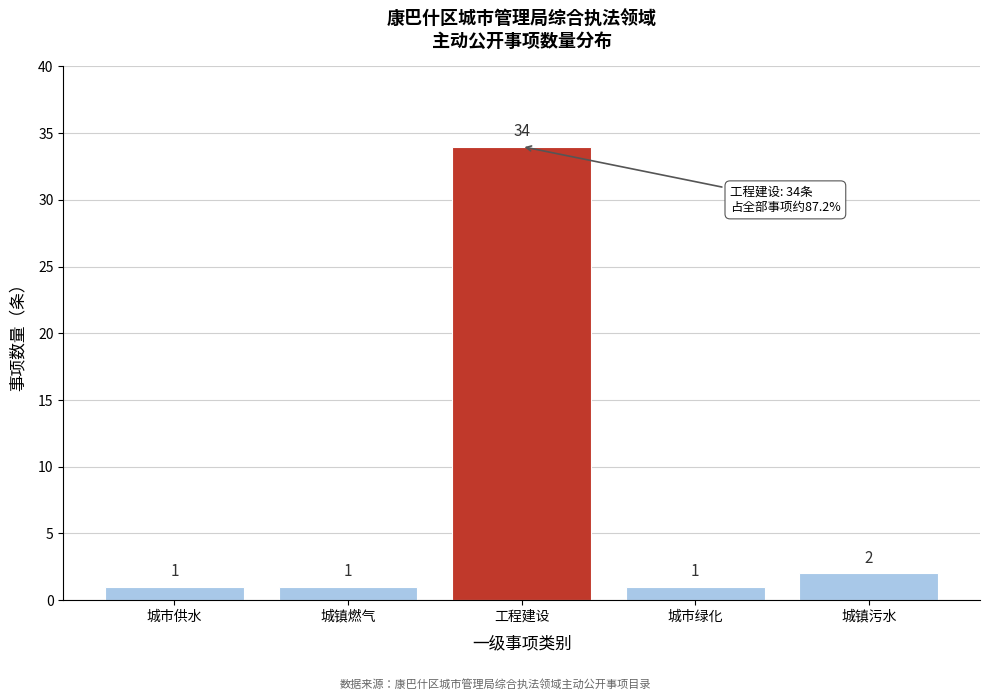

Reading left to right, transcribe all the data shown in this chart.

1	1	34	1	2